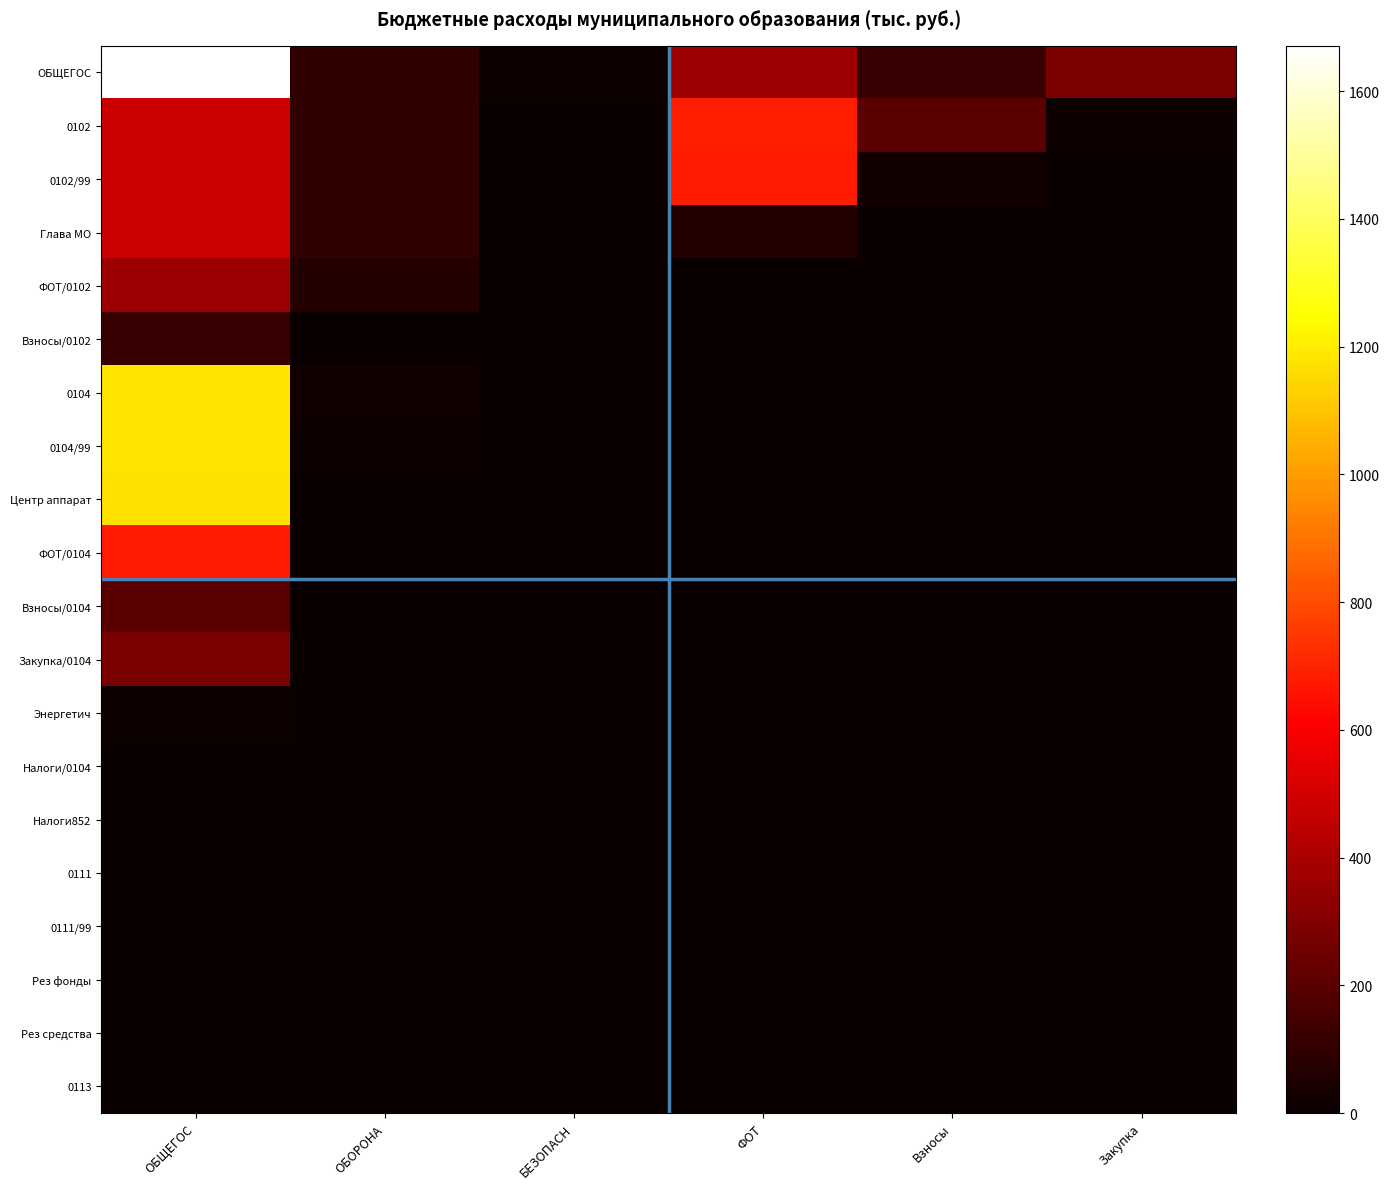

Which series changed the most between ОБЩЕГОС and Закупка?

ОБЩЕГОС